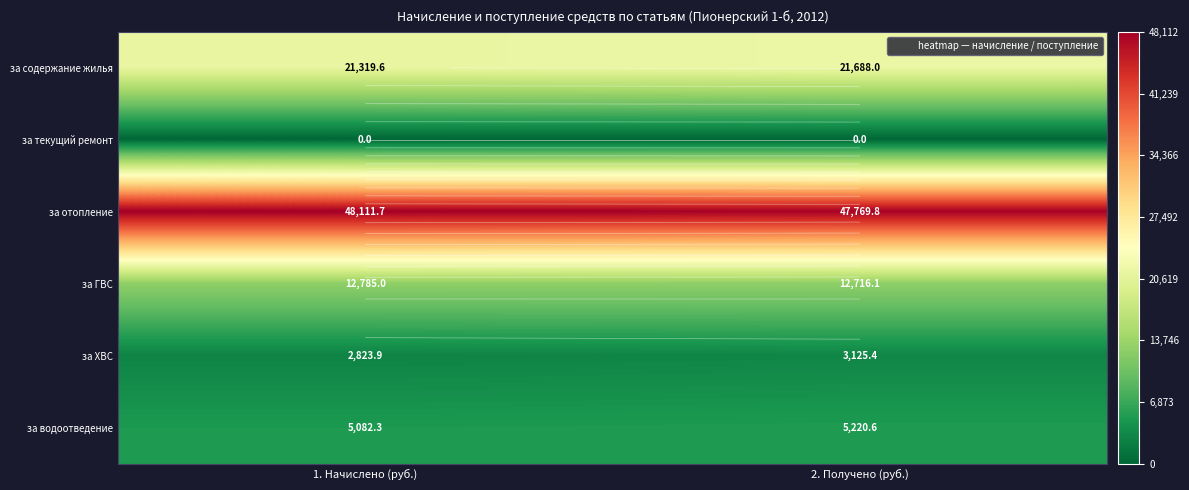

What is the lowest value of the за ГВС series?

12716.1